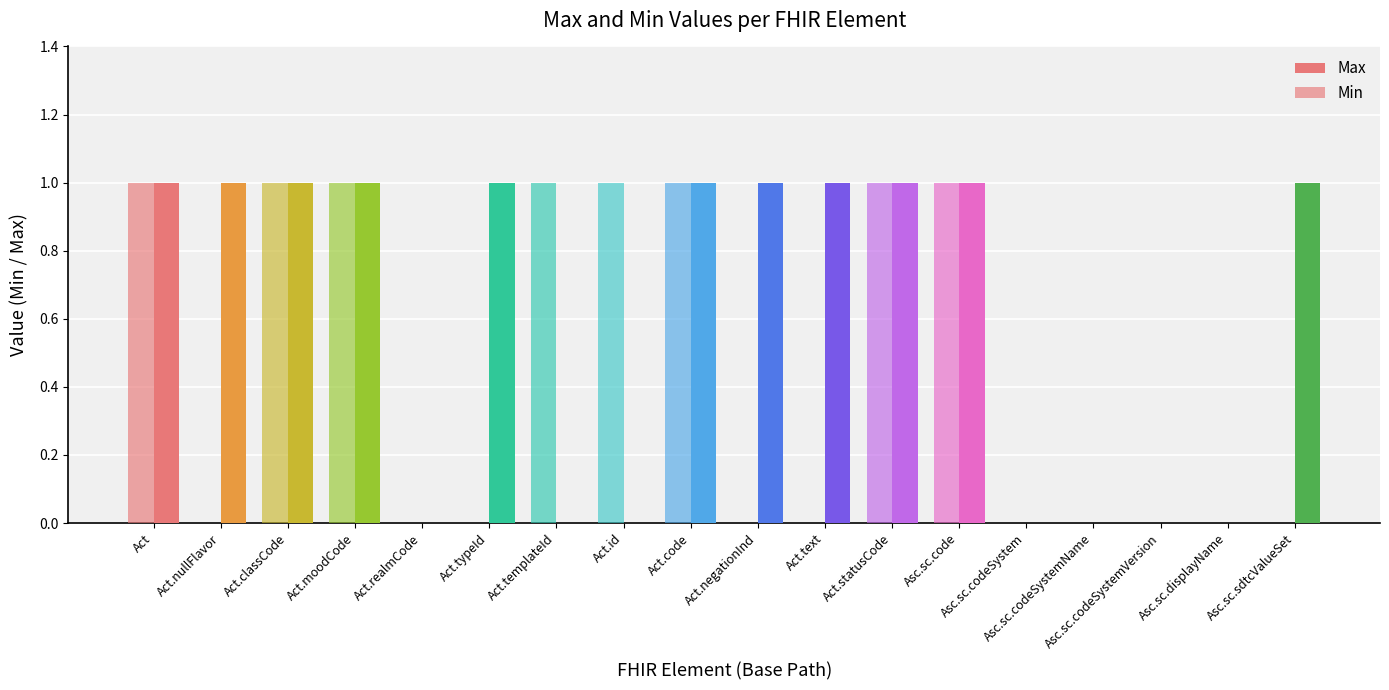

How many series are shown in this chart?

2